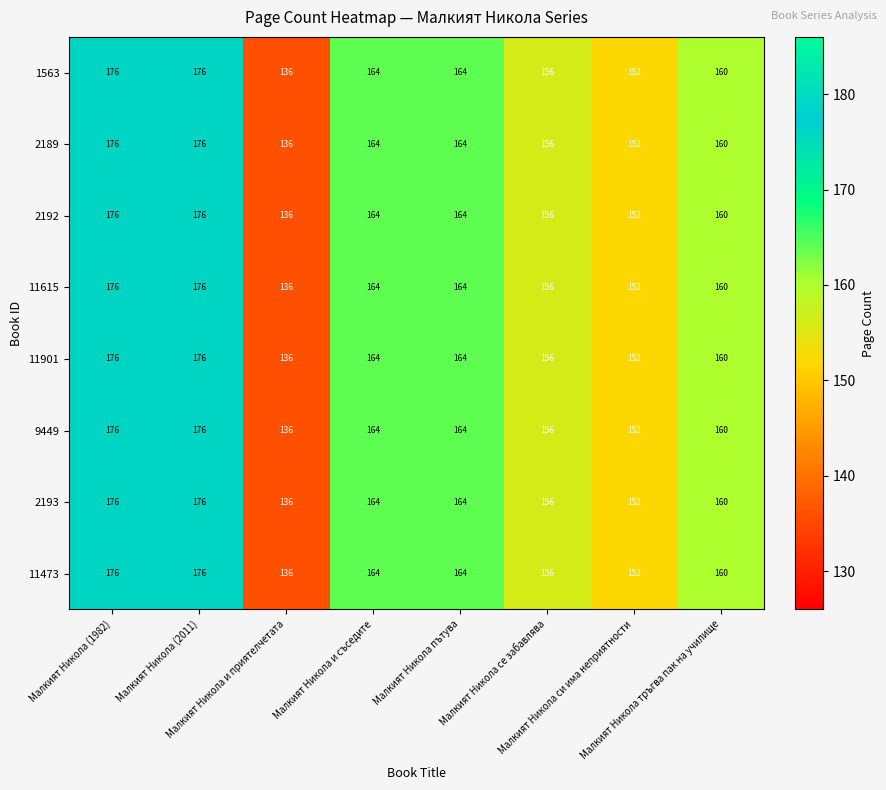

At how many categories does at least one series exceed 144?

7